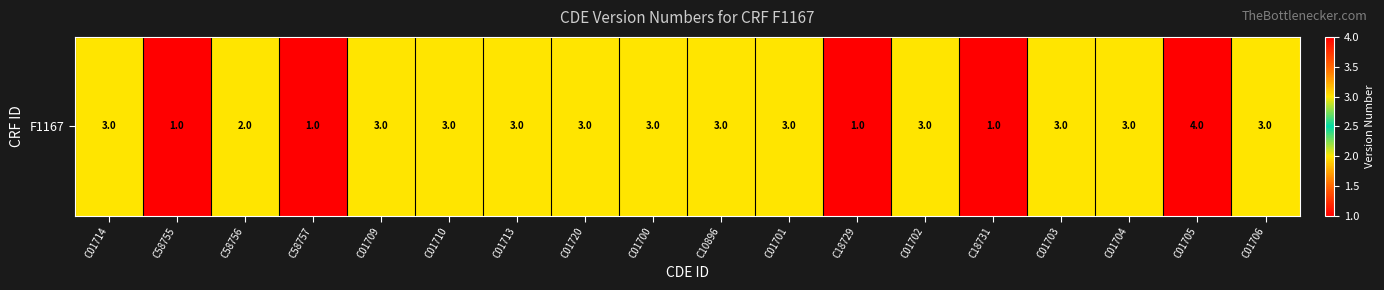

What is the ratio of the value at C01706 to the value at C01720?

1.0